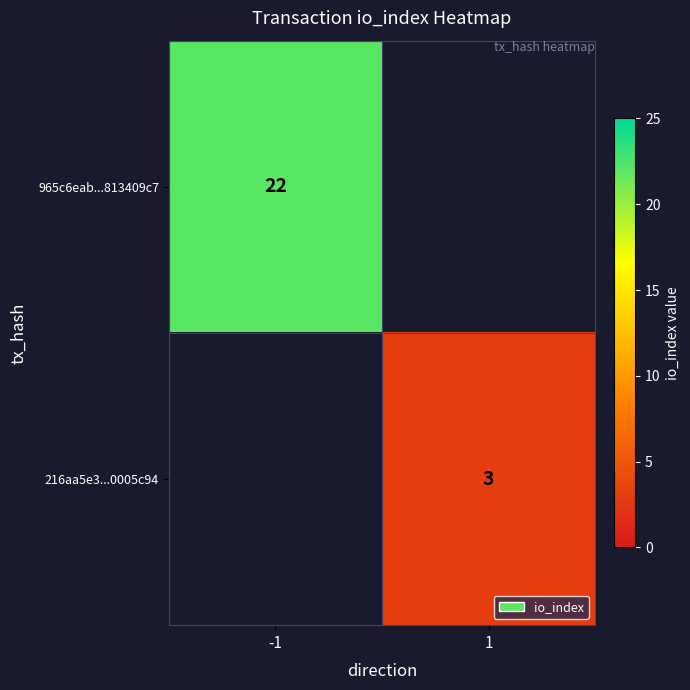

True or false: 216aa5e3...0005c94 has a value of 2 at 1.

False